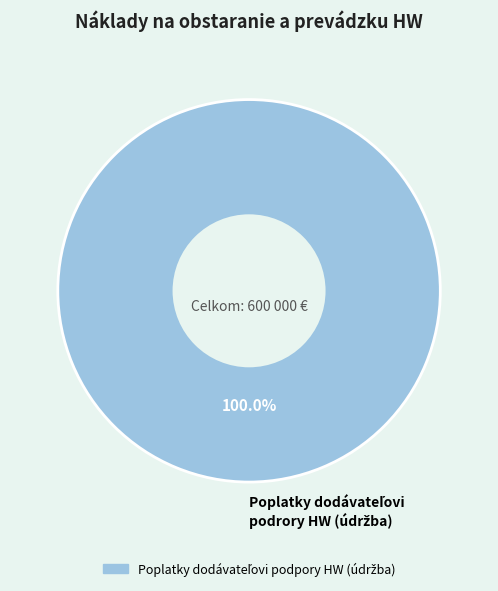

Is there any slice that represents more than half of the pie?

Yes